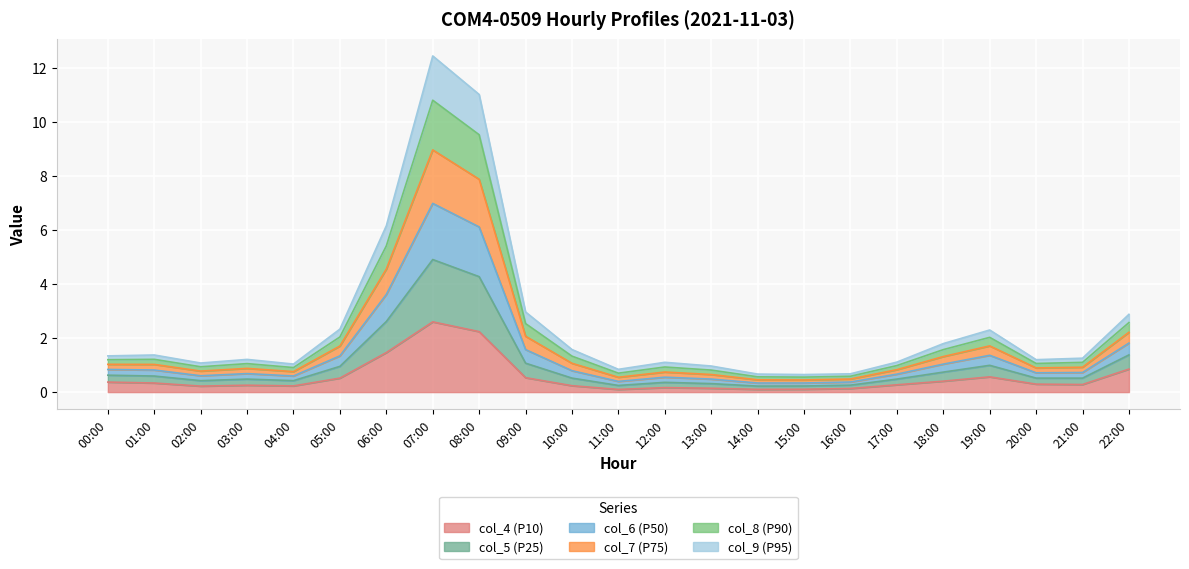

What are all the series names shown in the legend?

col_4 (P10), col_5 (P25), col_6 (P50), col_7 (P75), col_8 (P90), col_9 (P95)